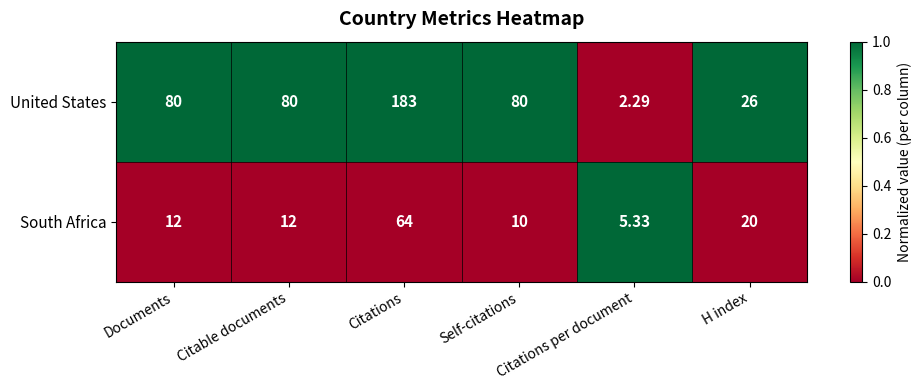

At which category is the sum across all series the highest?

Citations